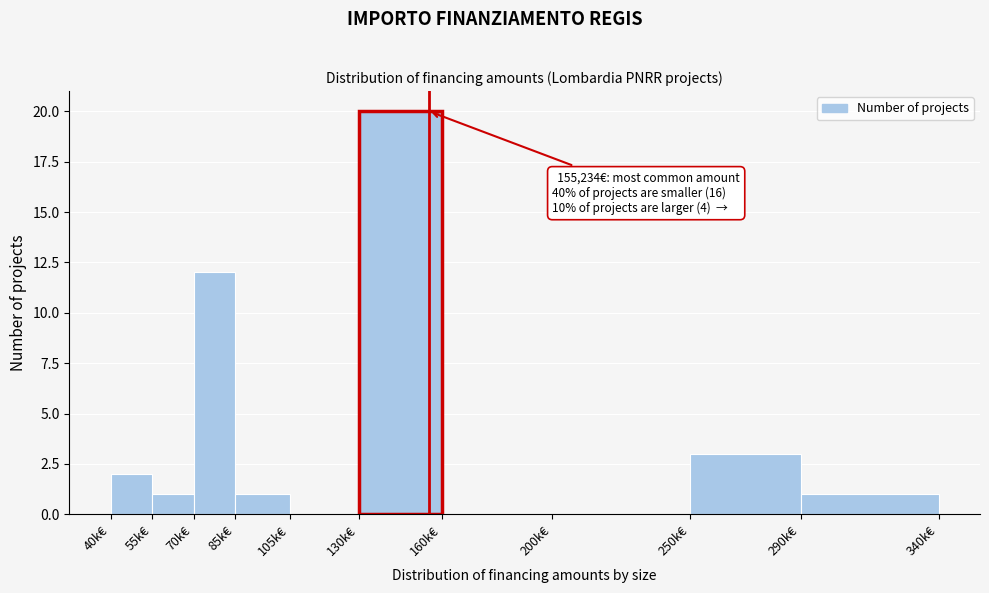

Reading left to right, what are all the values shown in this chart?

40k€=2	55k€=1	70k€=12	85k€=1	105k€=0	130k€=20	160k€=0	200k€=0	250k€=3	290k€=1